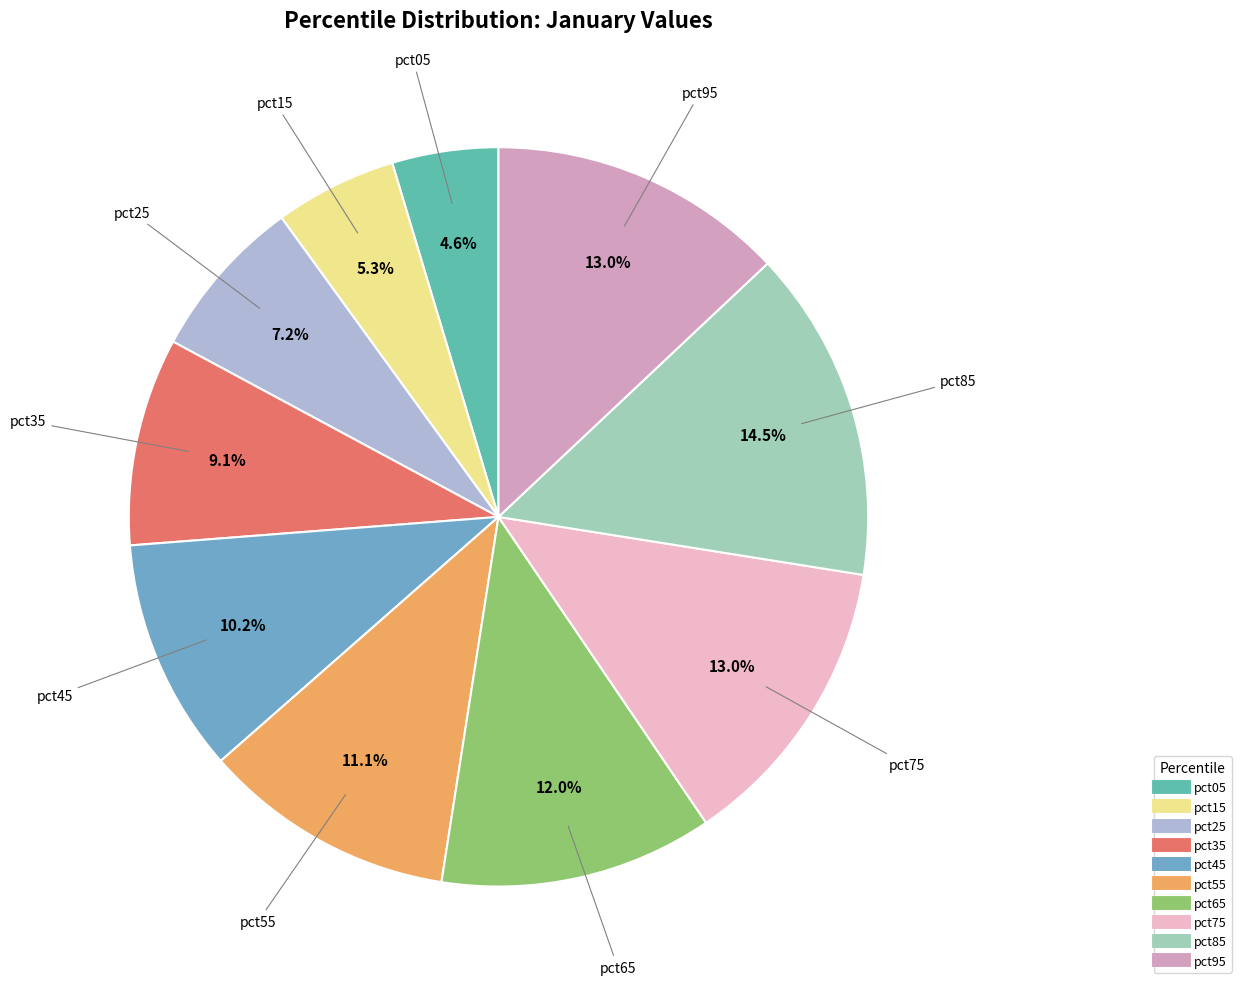

Is there any slice that represents more than half of the pie?

No